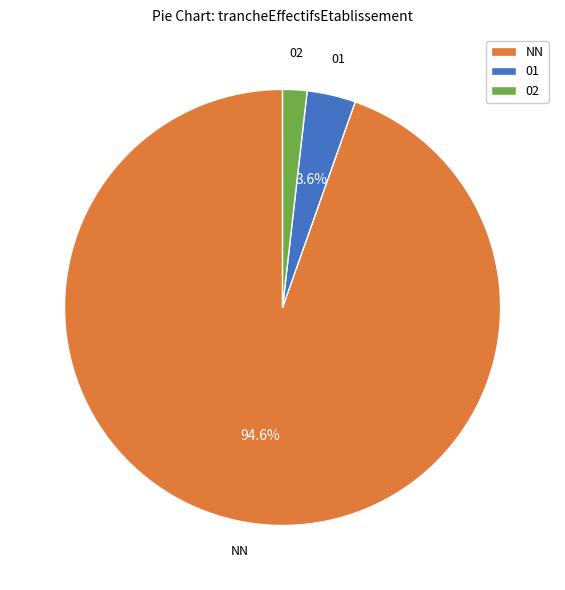

To the nearest percent, what percentage of the pie is NN?

95%